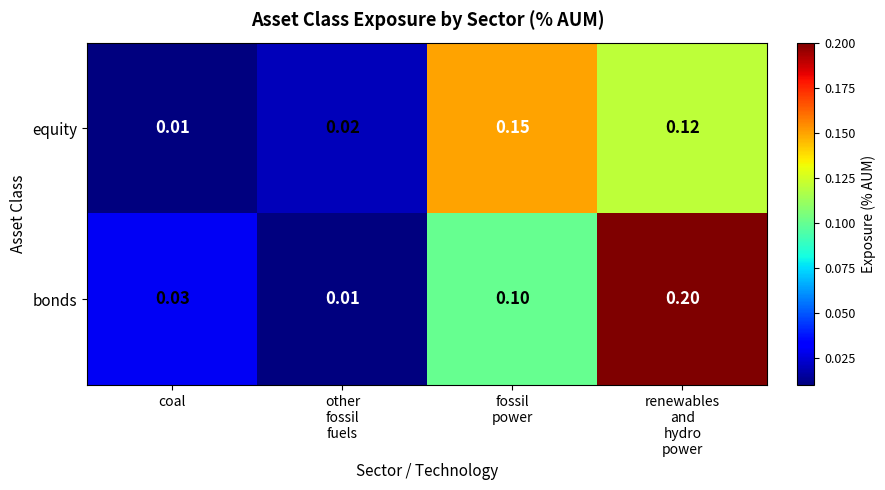

Which series has the largest total across all categories?

bonds